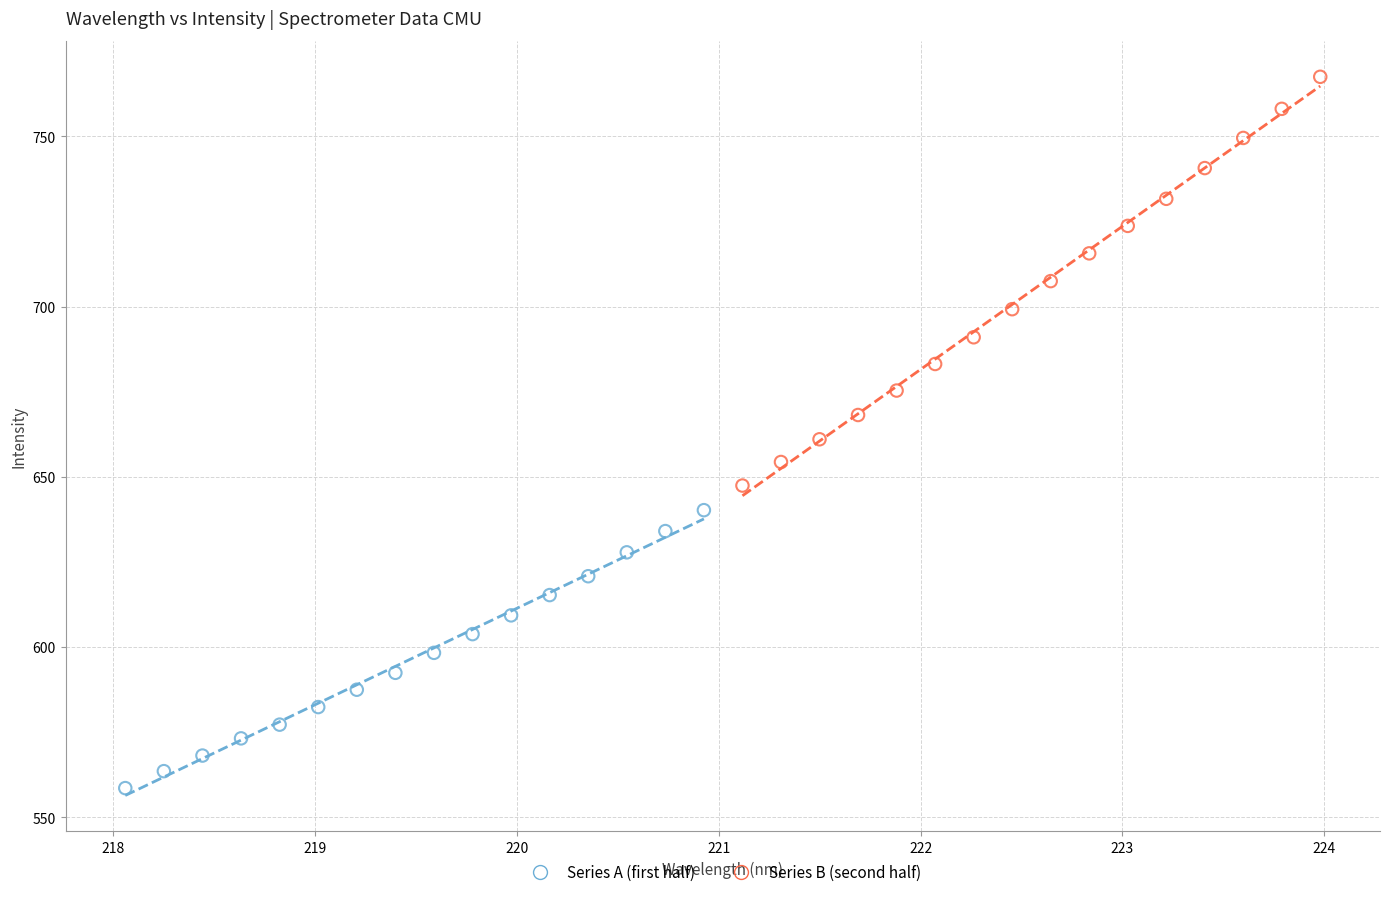

Which series reaches the minimum Y coordinate?

Series A (first half)